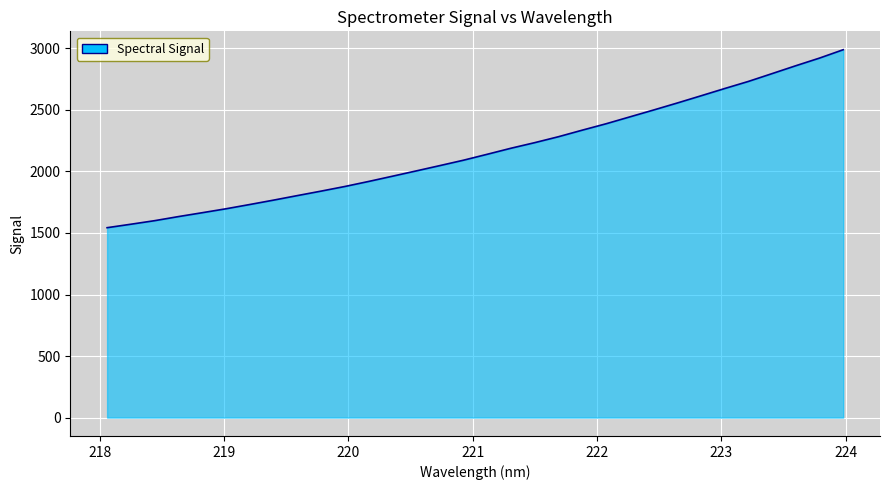

What is the difference between the maximum and minimum values?

1446.2